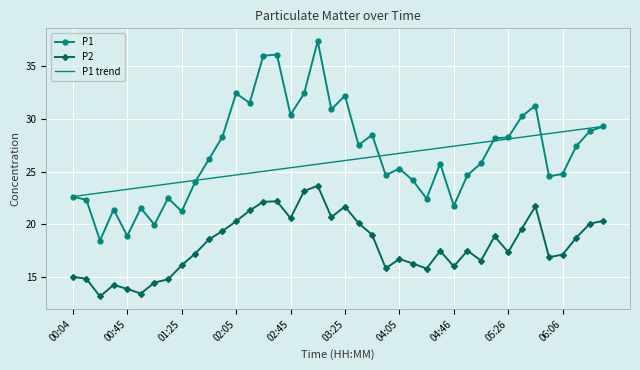

What is the maximum value for P1 trend?

29.3